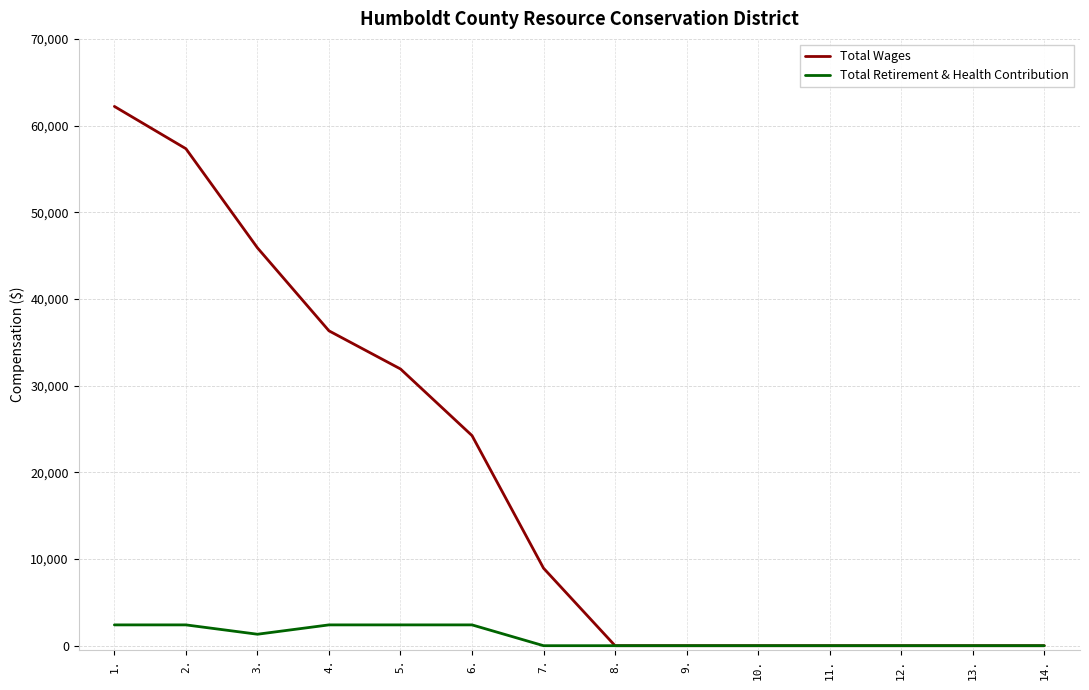

Is it true that Total Retirement & Health Contribution equals 2400 at 5.?

True